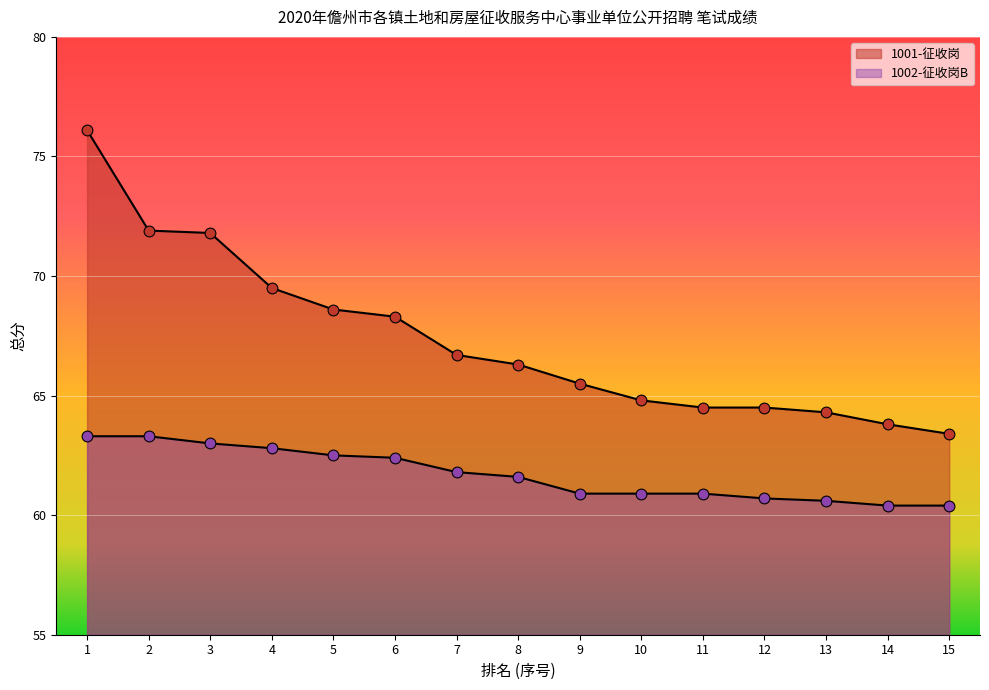

Which series has the largest total across all categories?

1001-征收岗